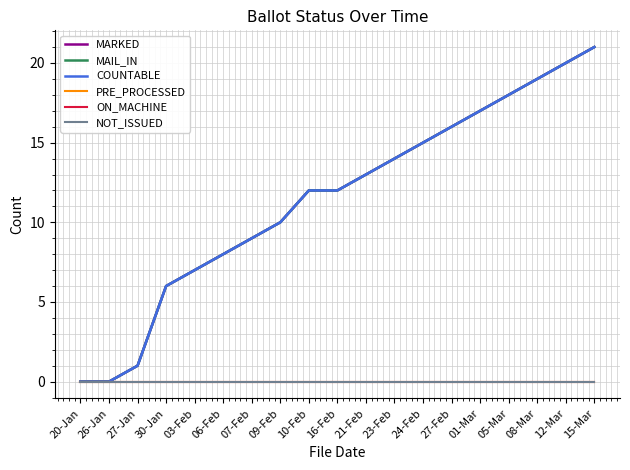

Rank the series at 10-Feb from highest to lowest value.

MARKED, MAIL_IN, COUNTABLE, PRE_PROCESSED, ON_MACHINE, NOT_ISSUED